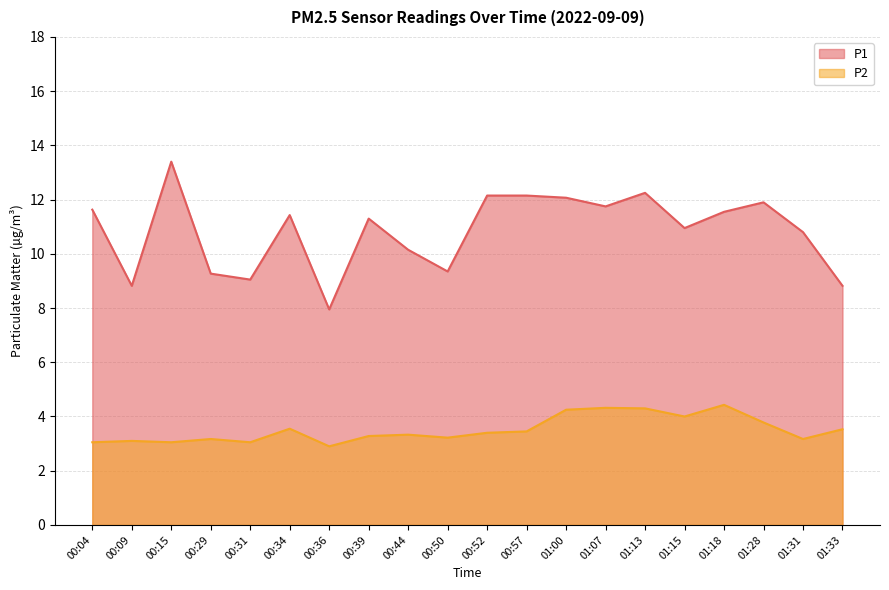

Which category has the highest value in the P1 series?

00:15